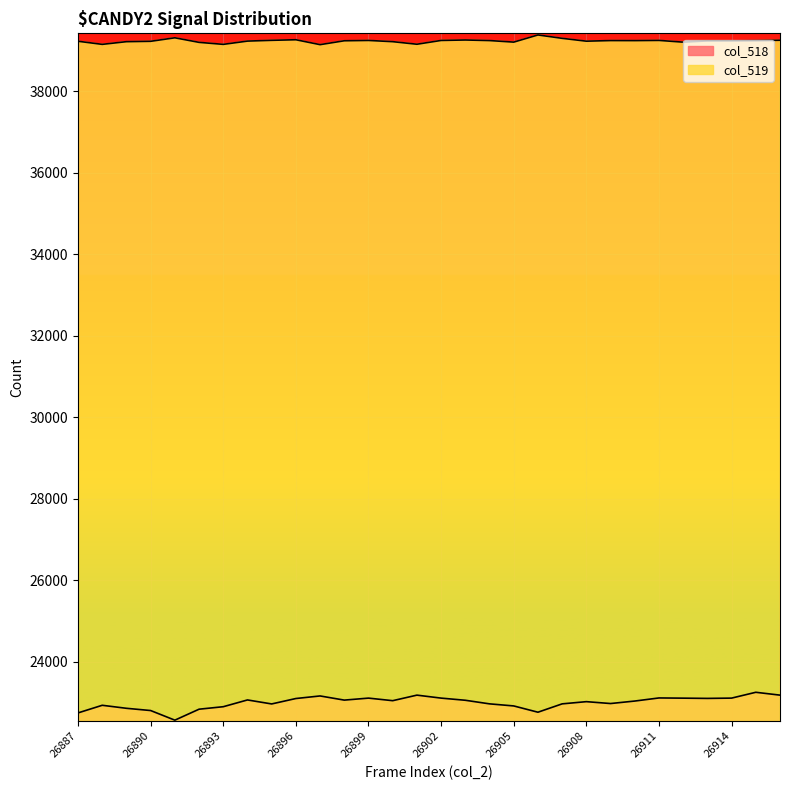

Reading left to right, what are all the values shown in this chart?

col_518: 22743	22930	22856	22801	22565	22834	22895	23061	22963	23096	23159	23057	23106	23043	23179	23106	23053	22965	22914	22760	22965	23019	22973	23034	23110	23105	23099	23106	23249	23179
col_519: 39222	39146	39212	39221	39307	39195	39146	39226	39245	39259	39139	39234	39242	39212	39149	39242	39253	39239	39201	39377	39294	39224	39239	39238	39243	39200	39231	39232	39237	39247